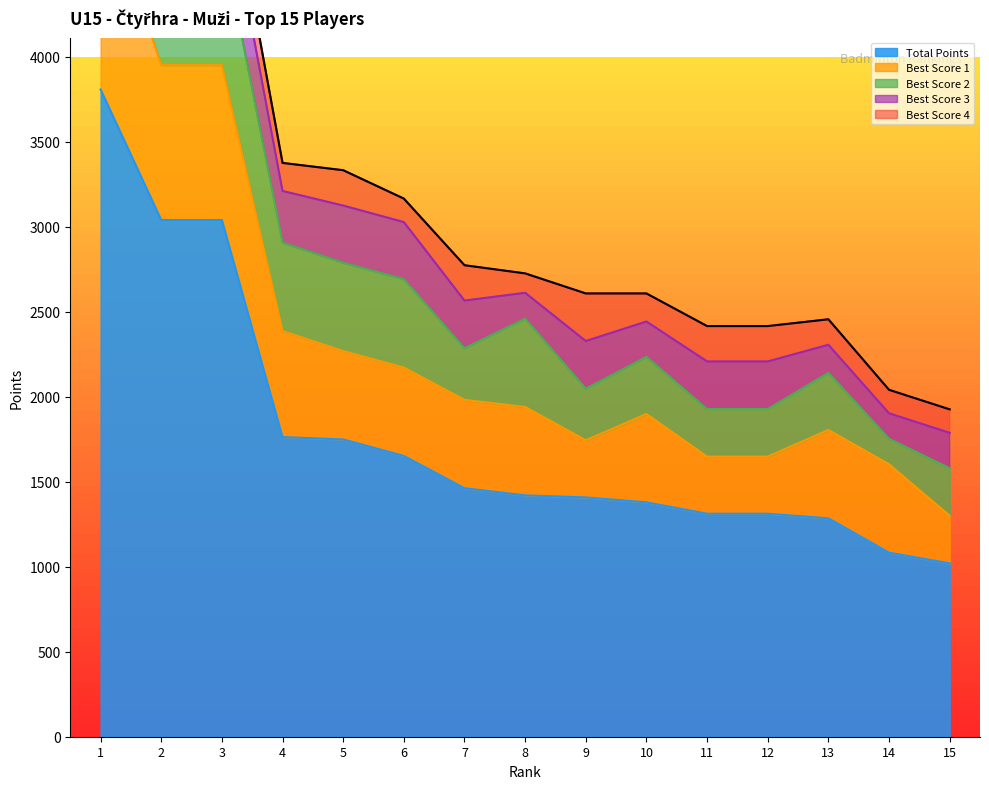

Is it true that Best Score 1 equals 412 at 3?

False